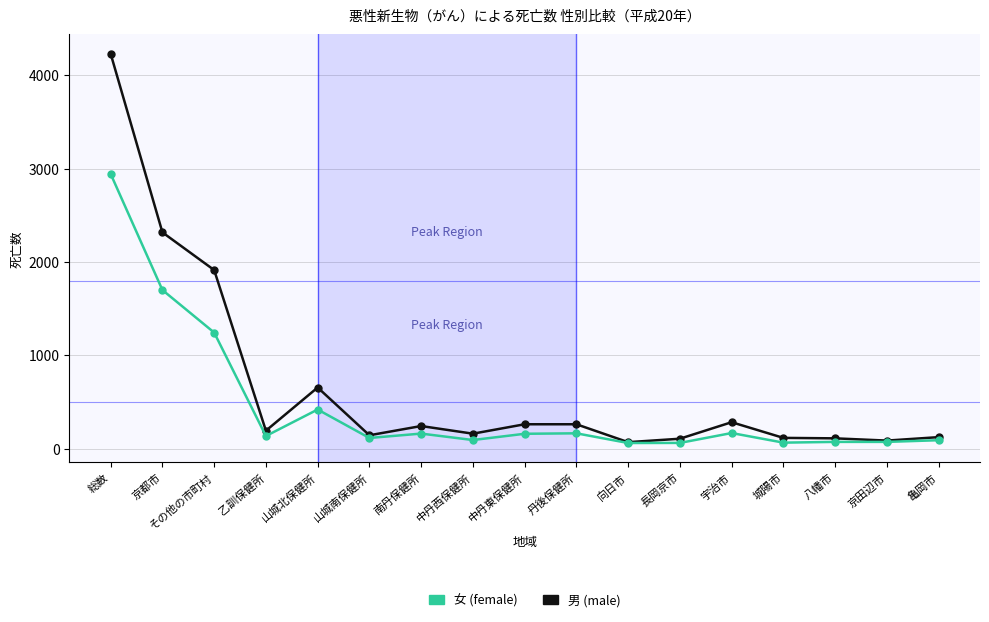

Does the chart have visible grid lines?

Yes